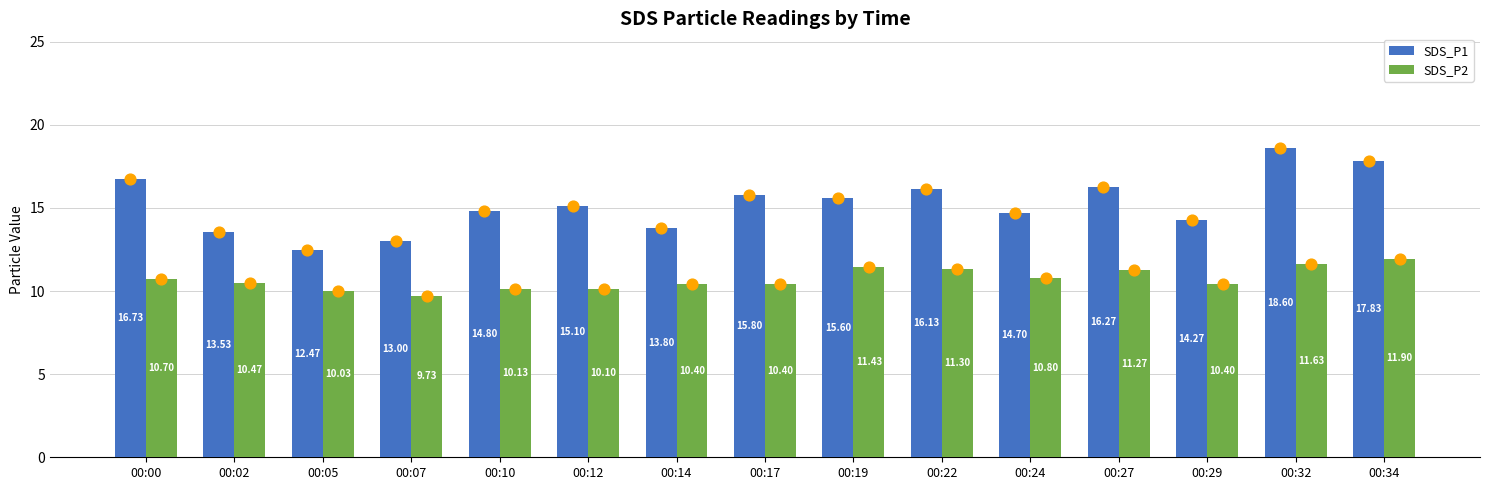

What are all the series names shown in the legend?

SDS_P1, SDS_P2